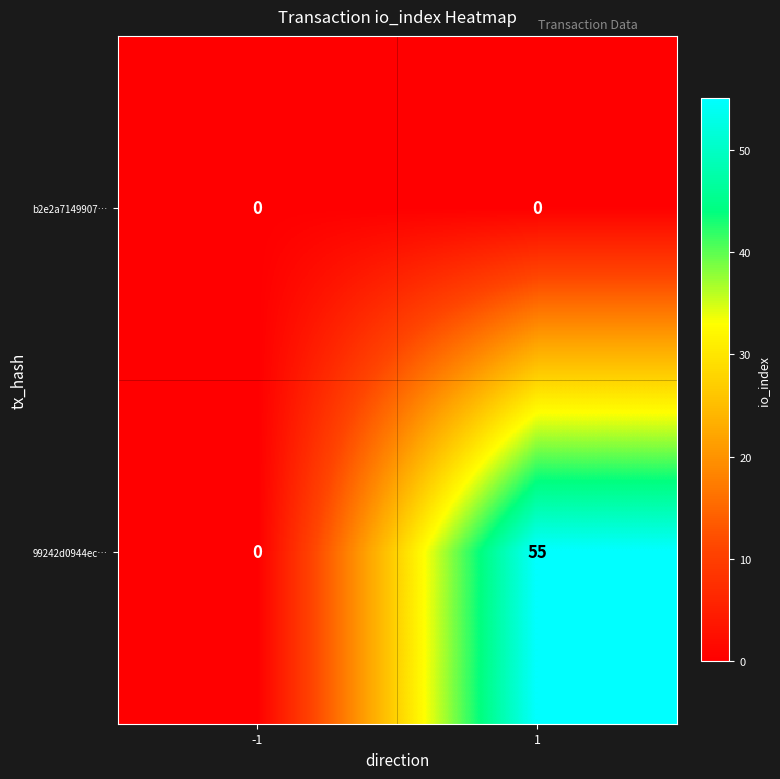

Rank the series by their average value, from lowest to highest.

b2e2a7149907…, 99242d0944ec…